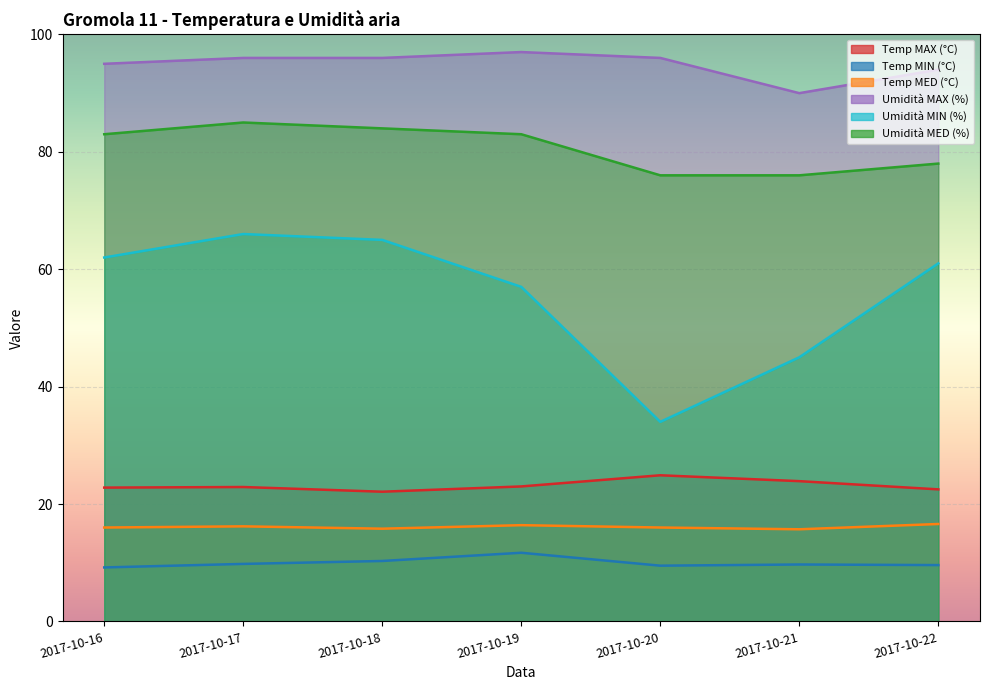

What value does the Temp MIN (°C) series have at 2017-10-18?

10.3